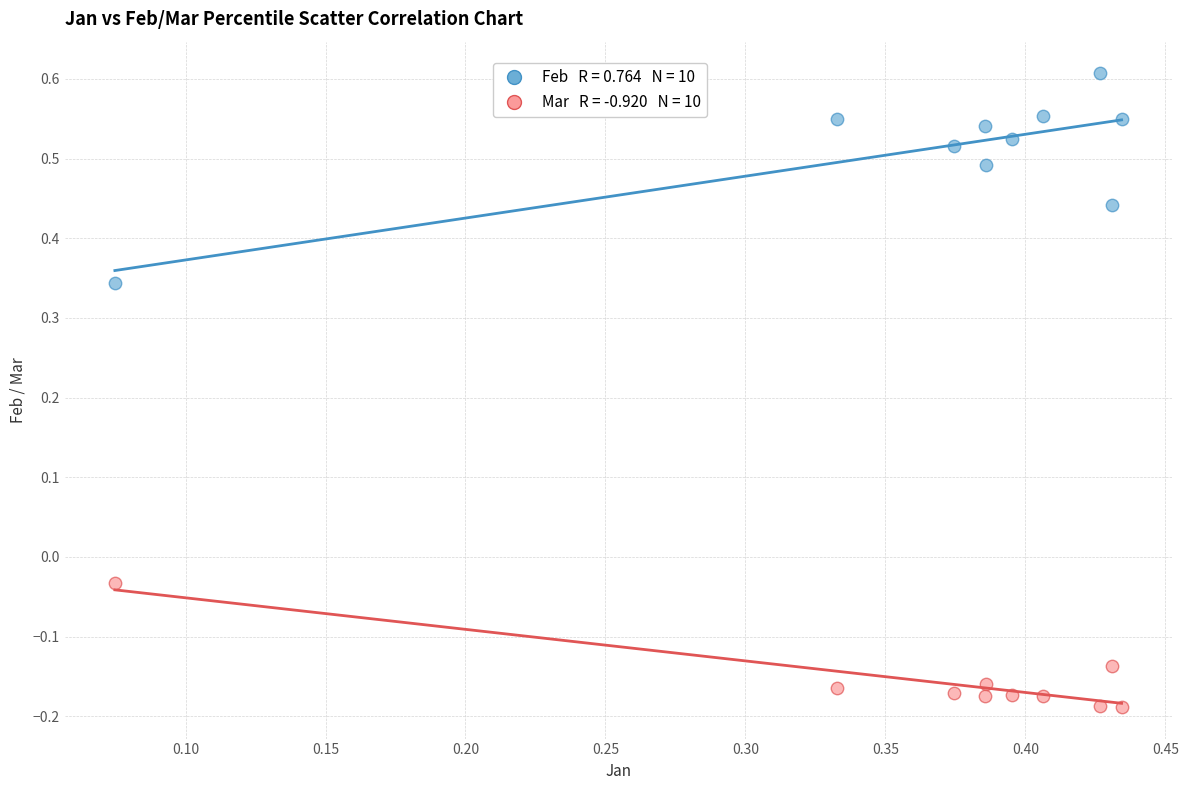

Across all data points, what is the range of Y values (max minus min)?

0.8